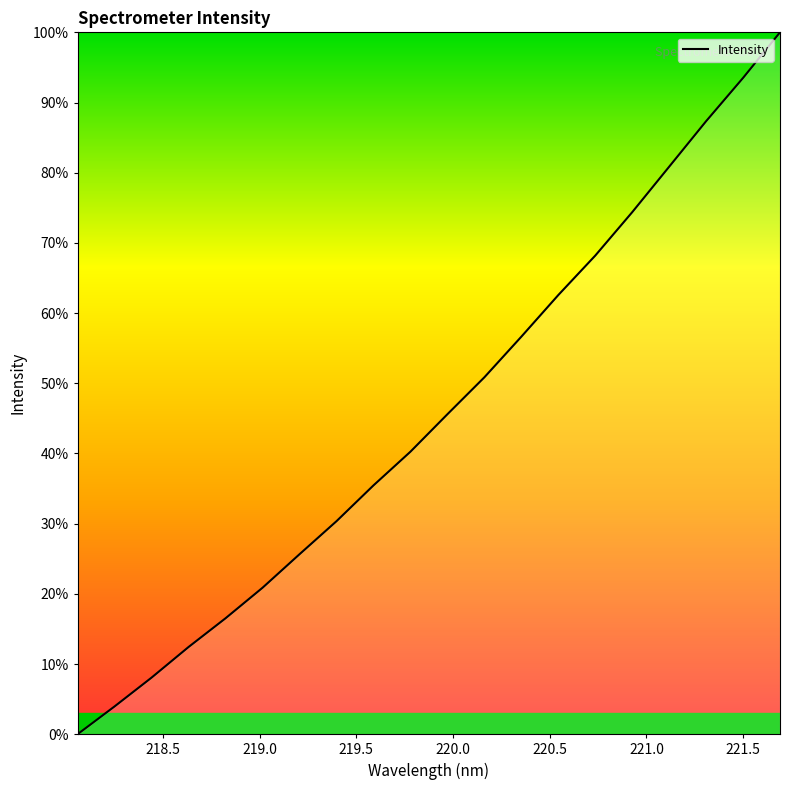

What is the maximum value shown in the chart?

100.0